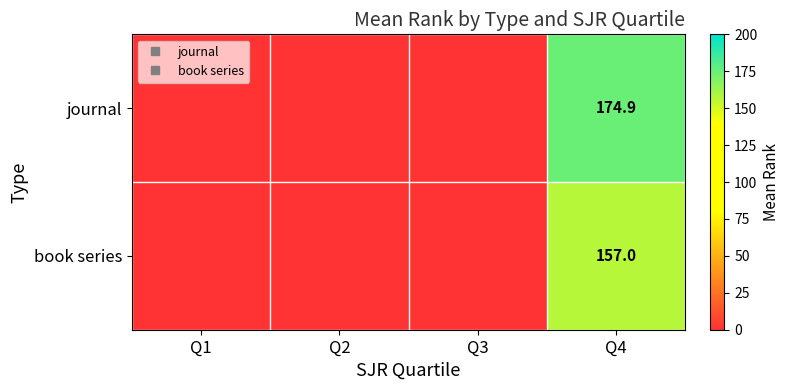

What is the difference between the maximum and minimum values in the book series series?

157.0